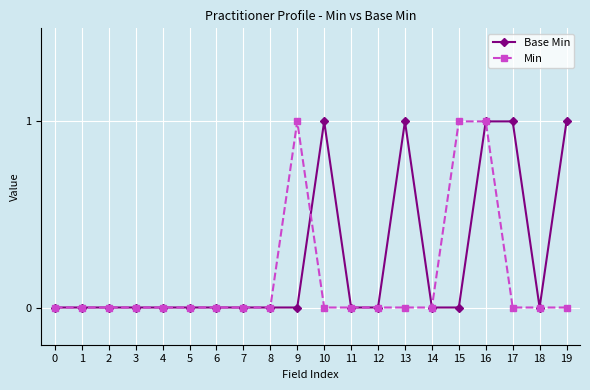

The value of Base Min at 3 is 1. True or false?

False